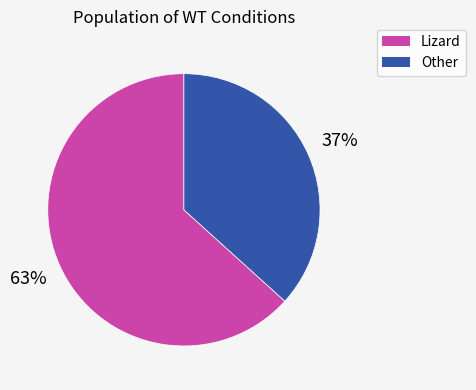

Is there any slice that represents more than half of the pie?

Yes